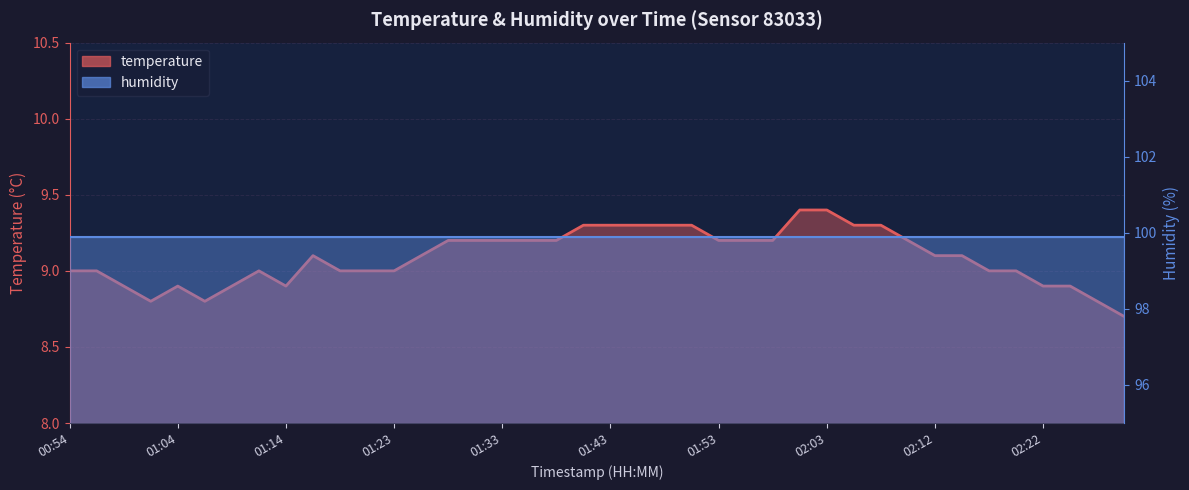

The chart shows a value of 9.1 at 01:26. True or false?

True